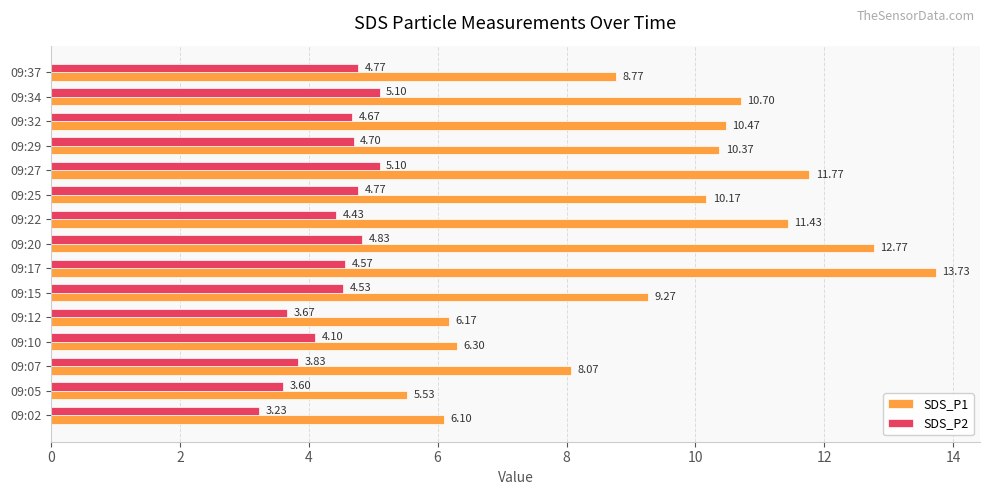

What is the difference between the SDS_P1 values at 09:05 and 09:27?

6.2